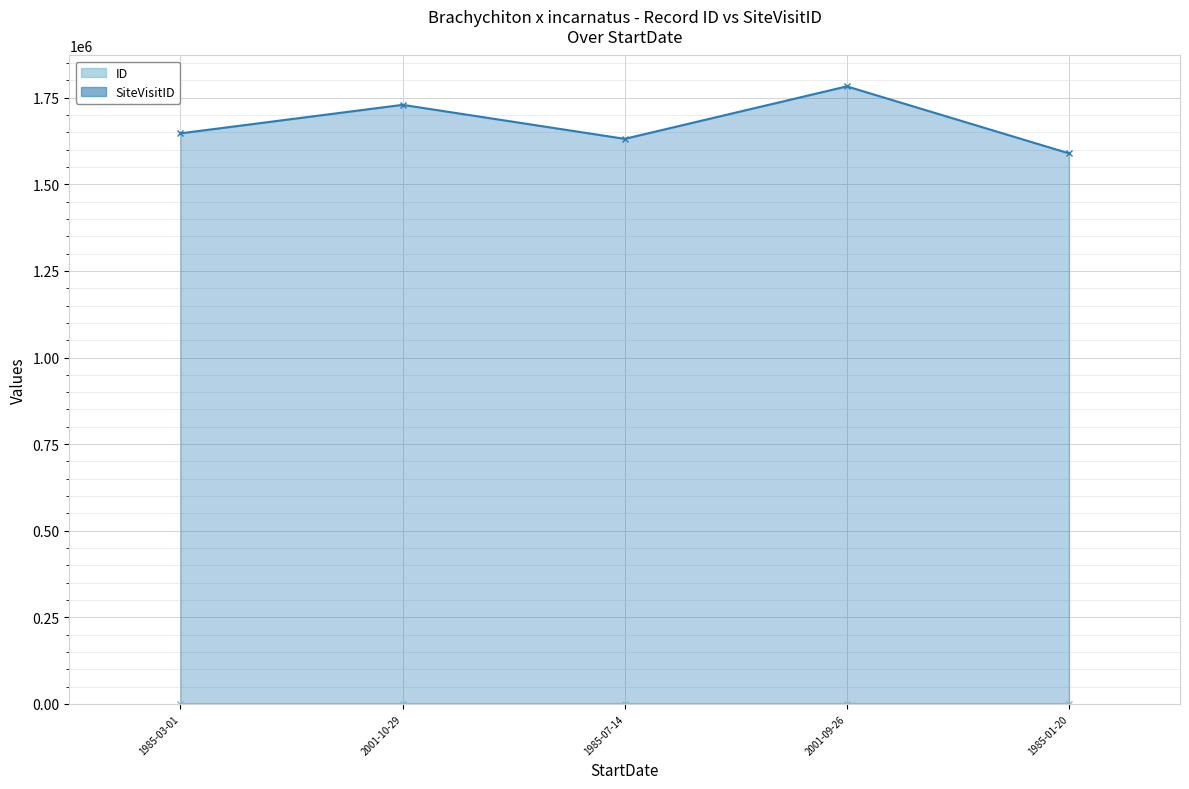

Is it true that SiteVisitID equals 397505 at 1985-01-20?

False